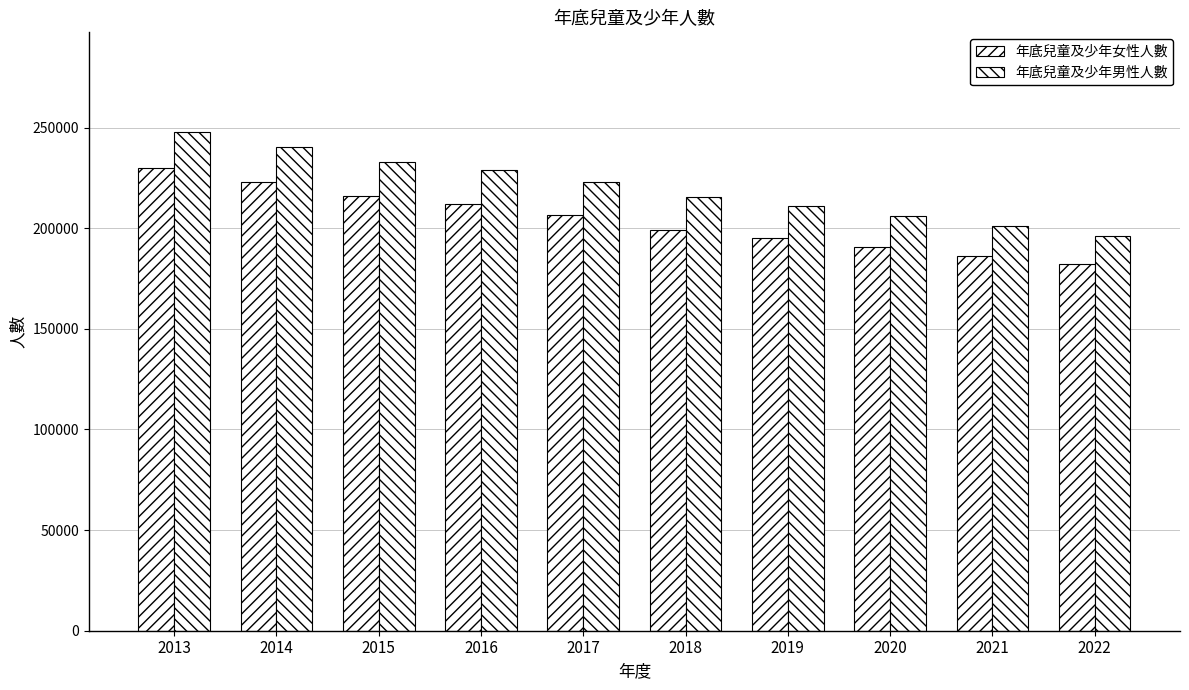

How many bars are there in total?

20